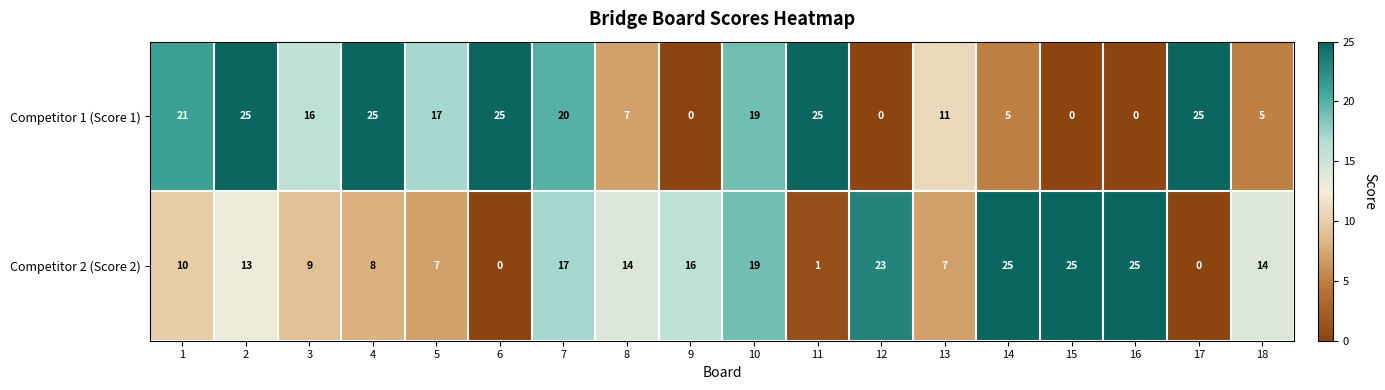

True or false: Competitor 2 (Score 2) has a value of 10 at 5.

False